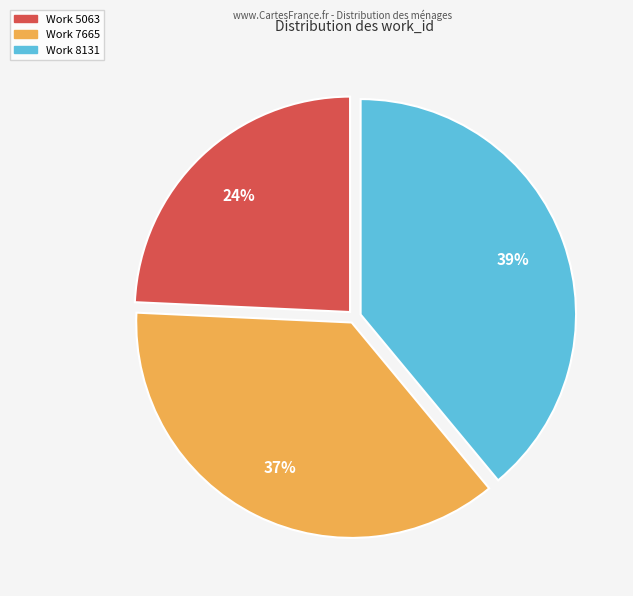

What is the ratio of the value at Work 7665 to the value at Work 5063?

1.5